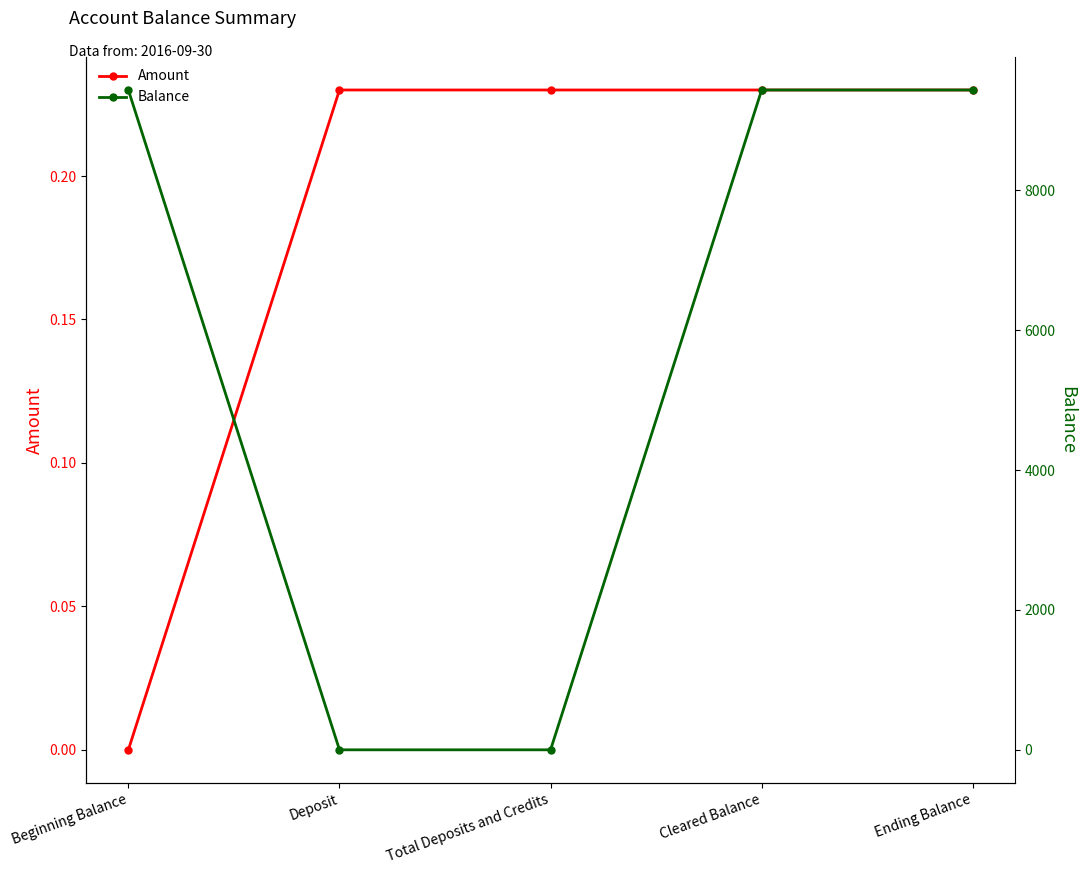

The Balance series shows 12669.8 at Ending Balance. True or false?

False